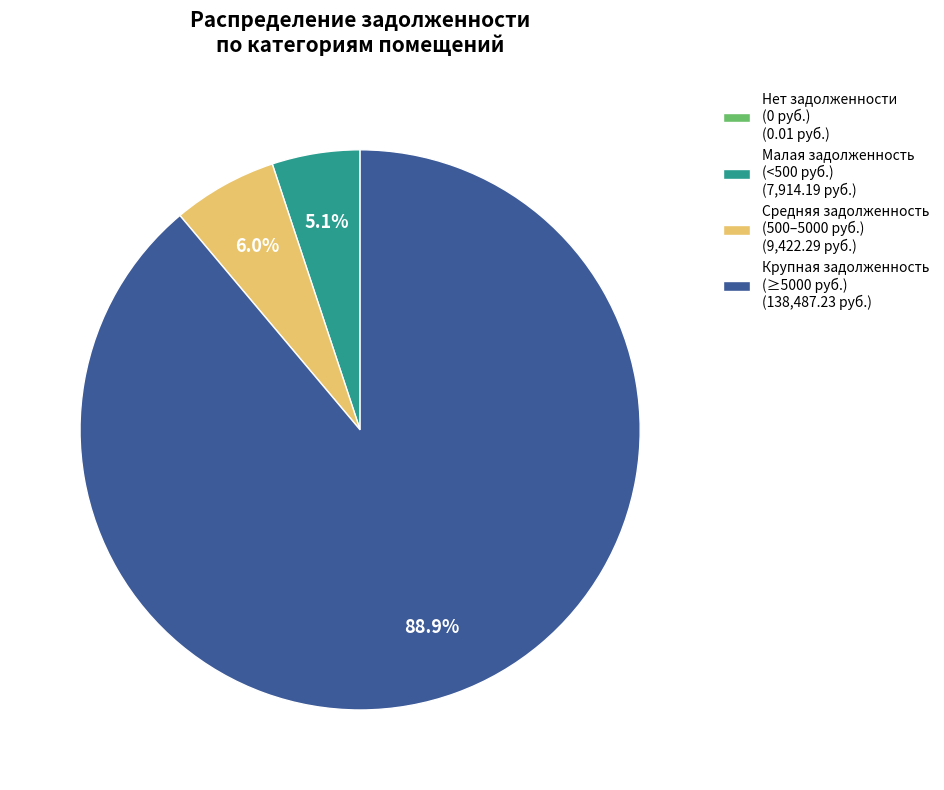

How much of the chart is everything except Малая задолженность (<500 руб.) (7,914.19 руб.)?

94.9%